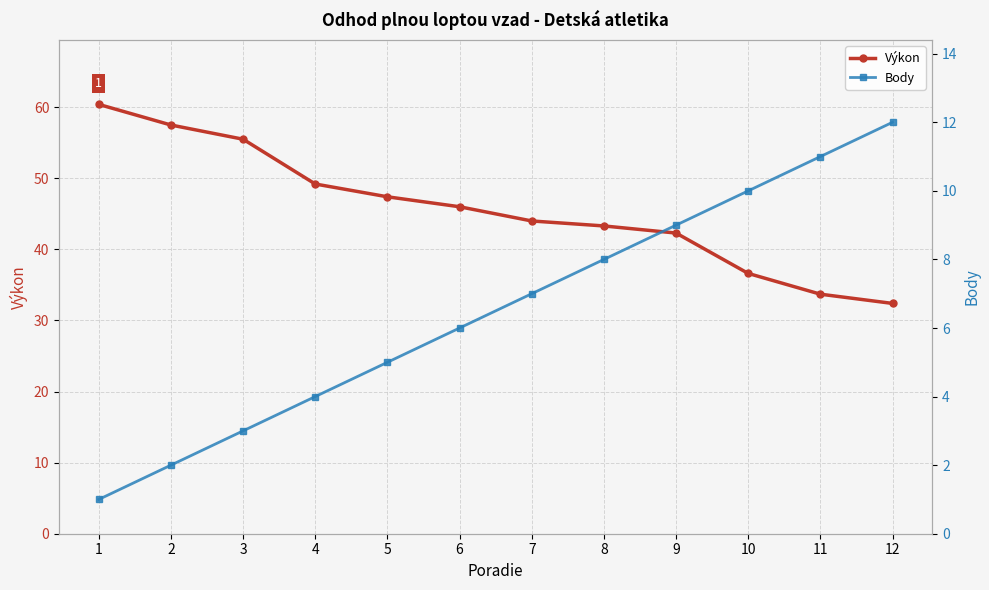

Rank the series by their average value, from highest to lowest.

Výkon, Body